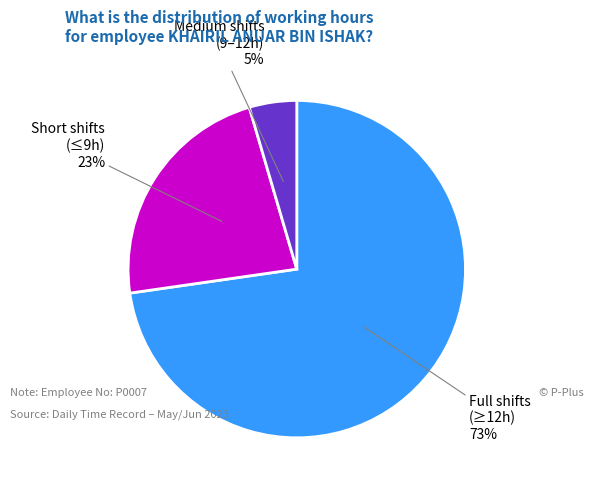

Is there any slice that represents more than half of the pie?

Yes